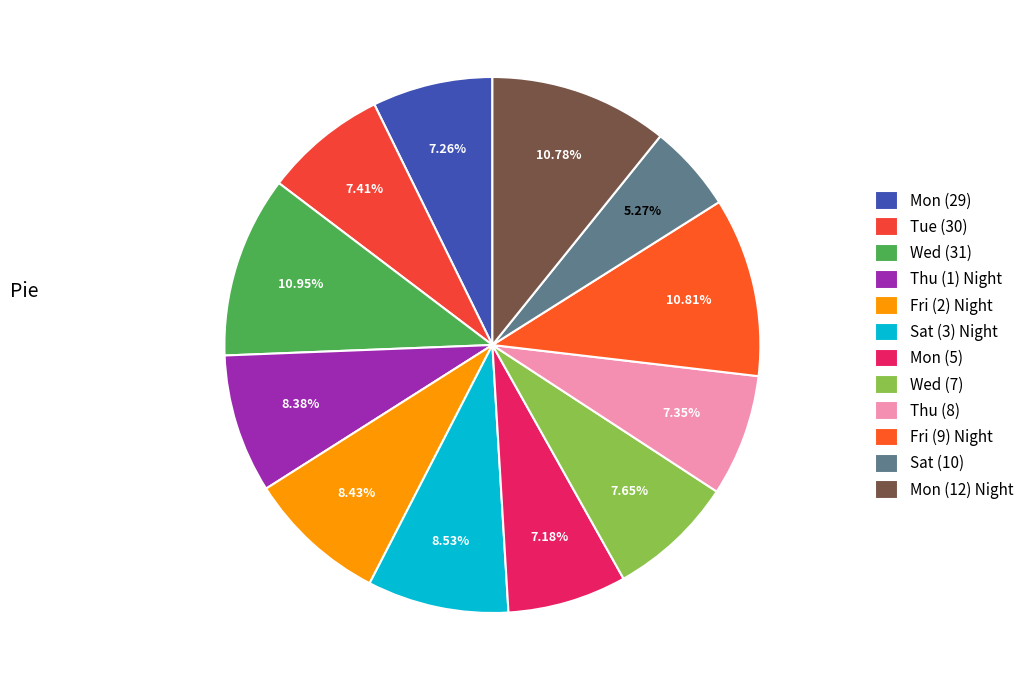

What percentage is the Fri (9) Night slice, to the nearest percent?

11%